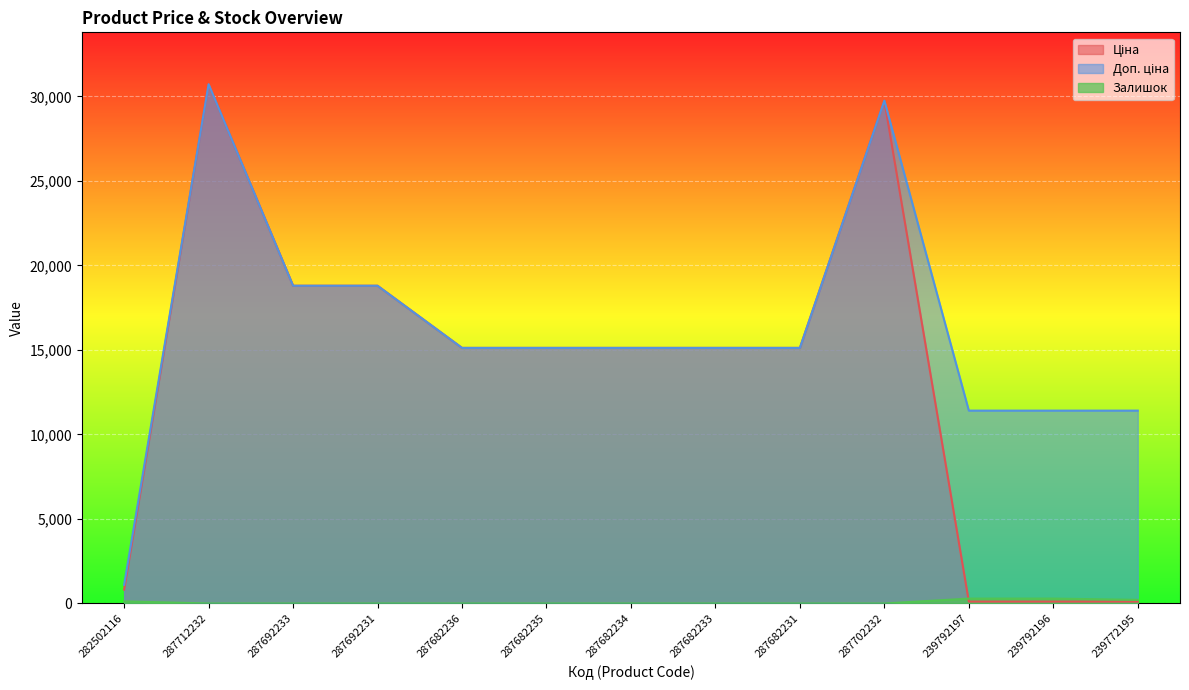

What position from the left is 239792196?

12